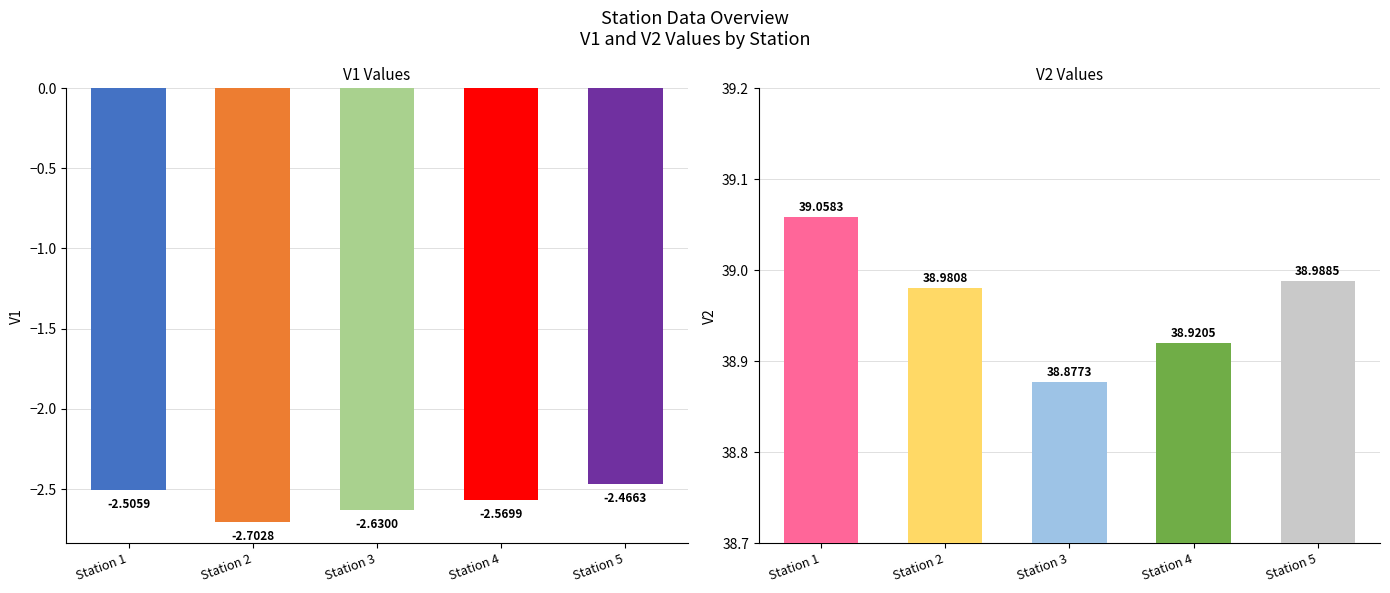

List the series in order of their overall mean, highest first.

V2, V1